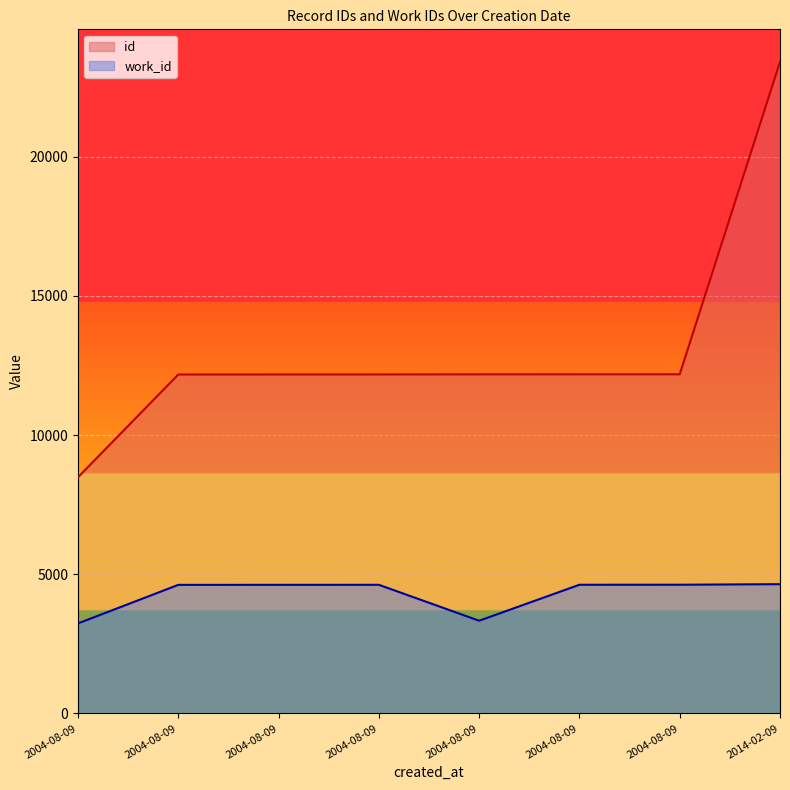

True or false: id has more than 1 points higher than both neighbors.

False